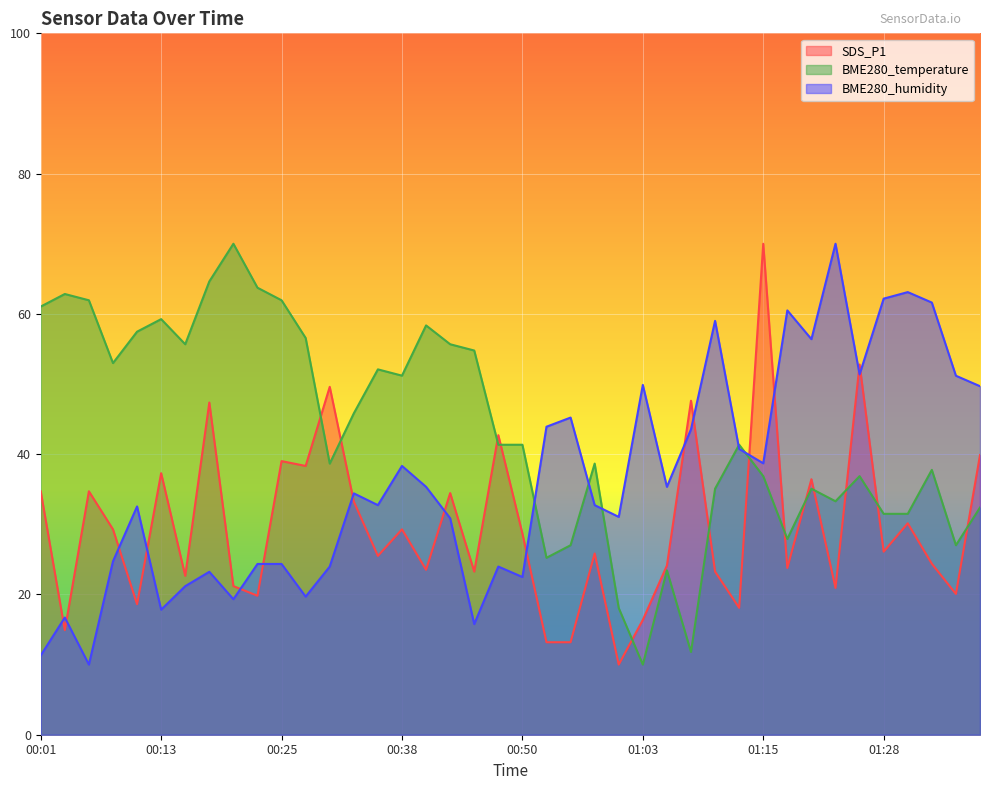

Reading right to left, extract all data points from this chart.

SDS_P1: 39.9	20.1	24.4	30.1	26.1	52.8	20.9	36.4	23.8	70.0	18.1	23.3	47.6	24.1	16.4	10.0	25.8	13.2	13.2	28.7	42.7	23.3	34.4	23.5	29.3	25.5	33.2	49.6	38.3	39.0	19.8	21.2	47.4	22.7	37.3	18.6	29.3	34.7	14.9	34.7
BME280_temperature: 32.4	27.0	37.8	31.5	31.5	36.9	33.3	35.1	27.9	36.9	41.3	35.1	11.8	23.4	10.0	18.1	38.7	27.0	25.2	41.3	41.3	54.8	55.7	58.4	51.2	52.1	45.8	38.7	56.6	61.9	63.7	70.0	64.6	55.7	59.3	57.5	53.0	61.9	62.8	61.0
BME280_humidity: 49.7	51.2	61.6	63.1	62.2	51.4	70.0	56.4	60.5	38.7	40.7	59.0	43.5	35.3	49.9	31.1	32.7	45.2	43.9	22.5	24.0	15.8	30.9	35.3	38.3	32.7	34.4	24.0	19.7	24.3	24.3	19.3	23.2	21.2	17.8	32.5	24.7	10.0	16.7	11.3